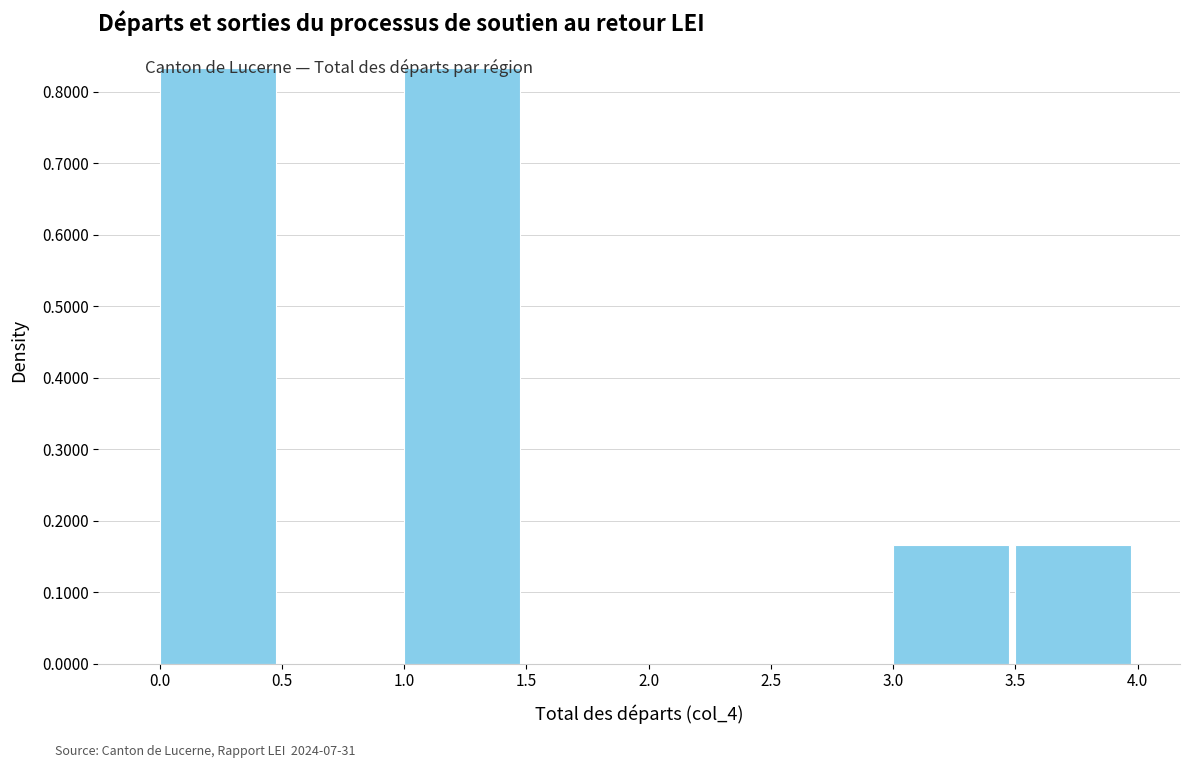

Reading left to right, transcribe this chart: for each bar, give the range it covers on the x-axis and its height. The values are not printed on the chart, so give them approximately, as read against the axis.

0.0 to 0.5: 0.83
0.5 to 1.0: 0
1.0 to 1.5: 0.83
1.5 to 2.0: 0
2.0 to 2.5: 0
2.5 to 3.0: 0
3.0 to 3.5: 0.17
3.5 to 4.0: 0.17